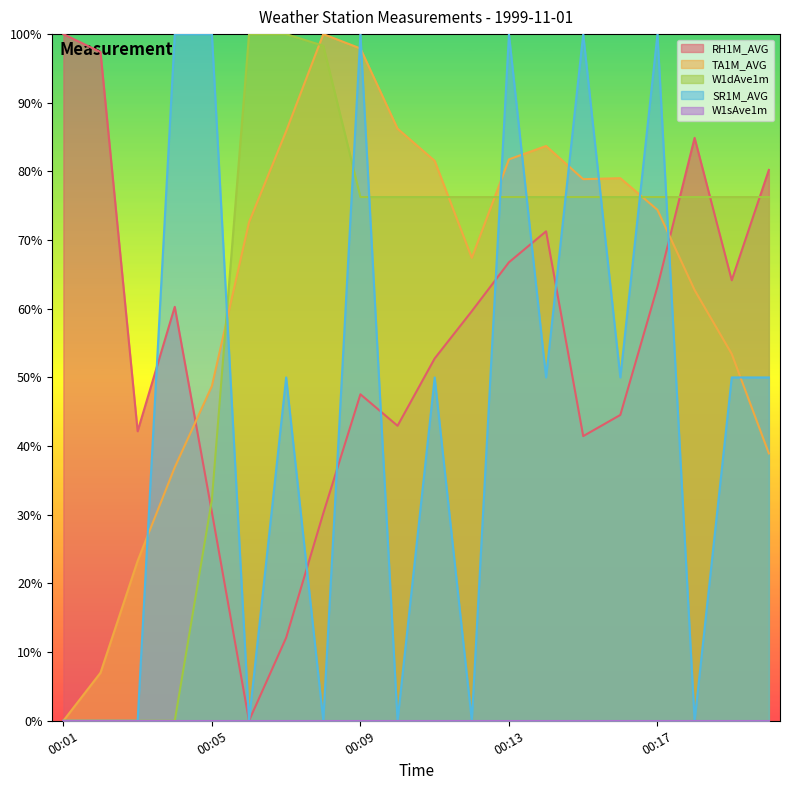

After their last crossing, which series has the higher values: W1dAve1m or RH1M_AVG?

RH1M_AVG